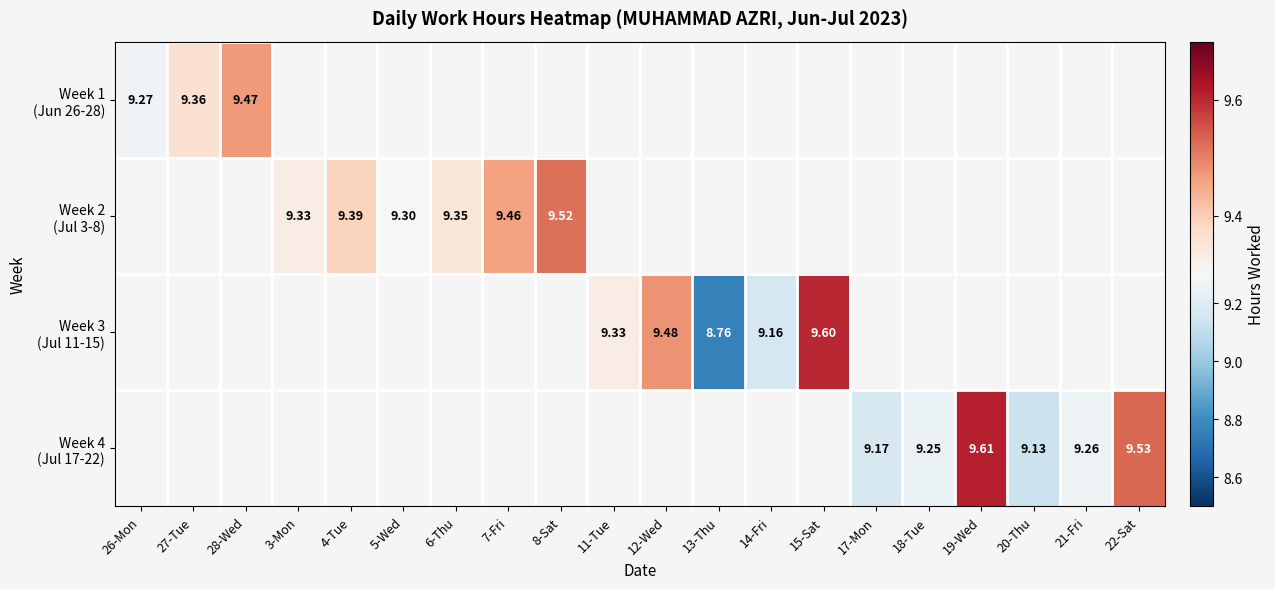

List the series in order of their peak value, lowest first.

Week 1 (Jun 26-28), Week 2 (Jul 3-8), Week 3 (Jul 11-15), Week 4 (Jul 17-22)